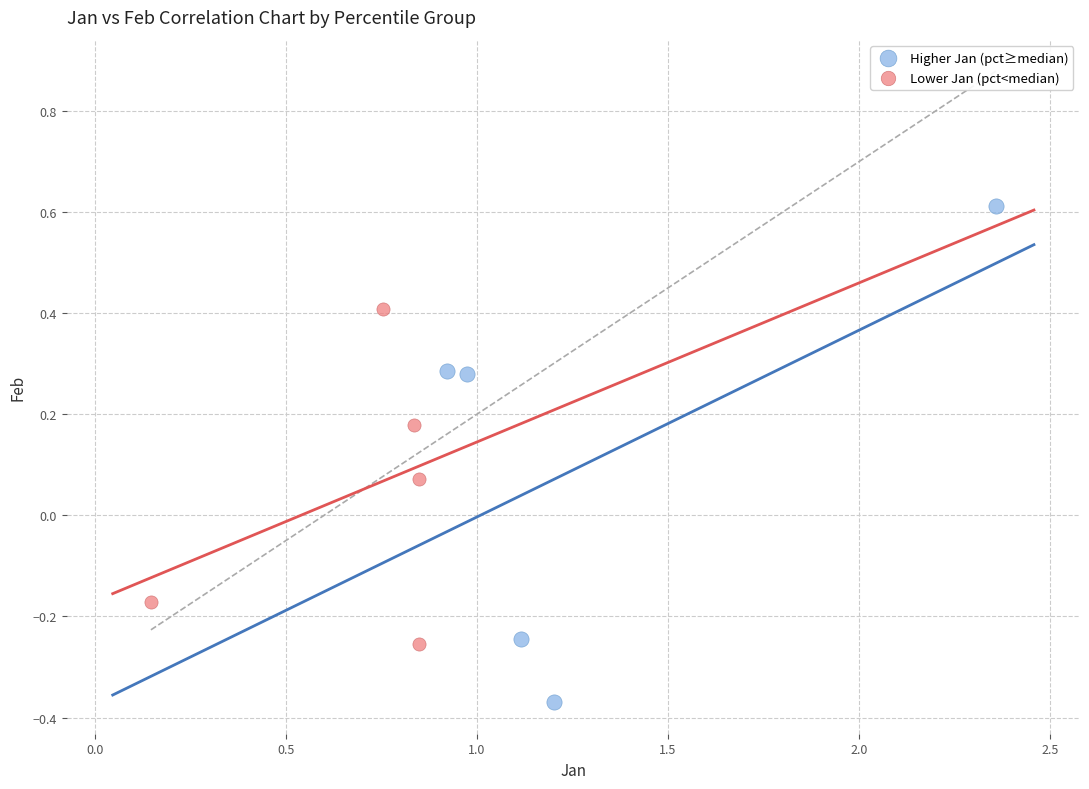

What are all the series names shown in the legend?

Higher Jan (pct≥median), Lower Jan (pct<median)